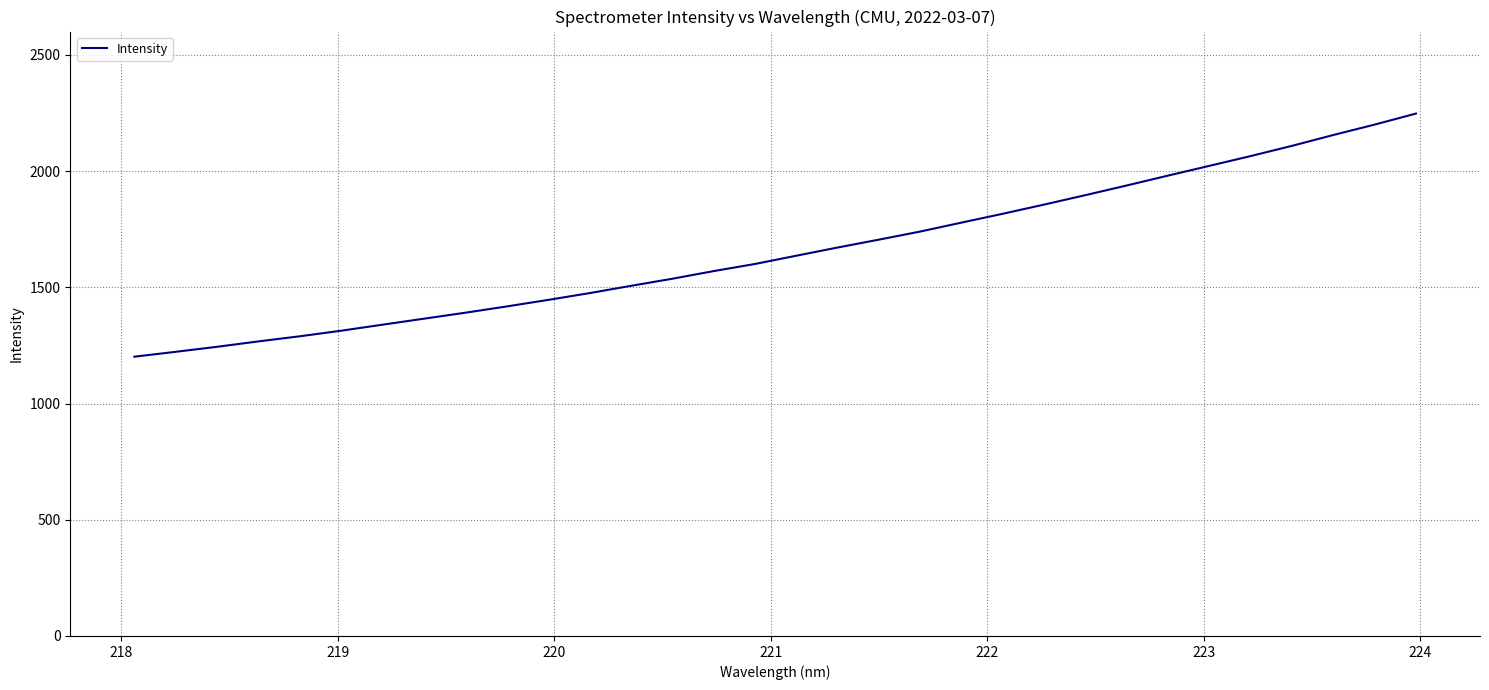

Count the number of data series in this chart.

1